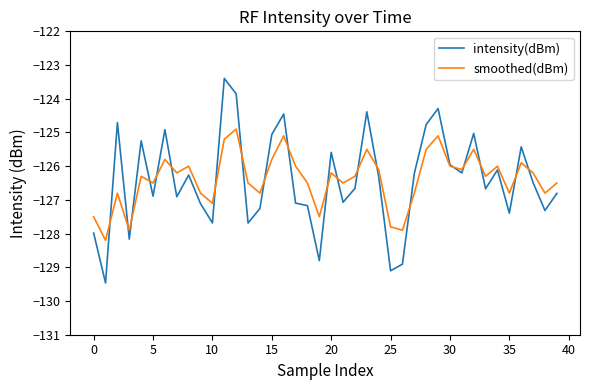

How many times do smoothed(dBm) and intensity(dBm) cross each other?

20